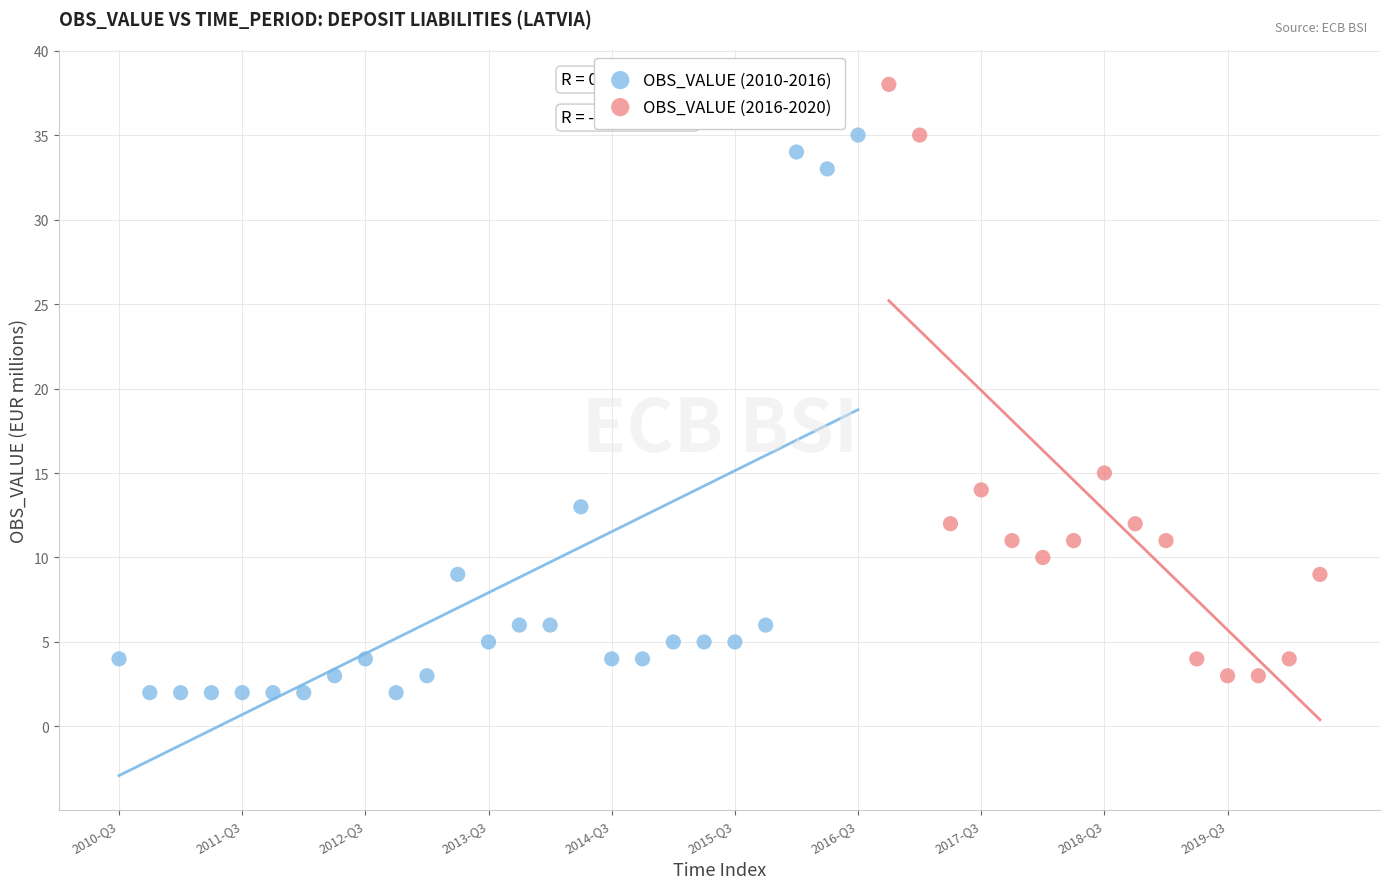

Which series has the widest spread of Y values?

OBS_VALUE (2016-2020)